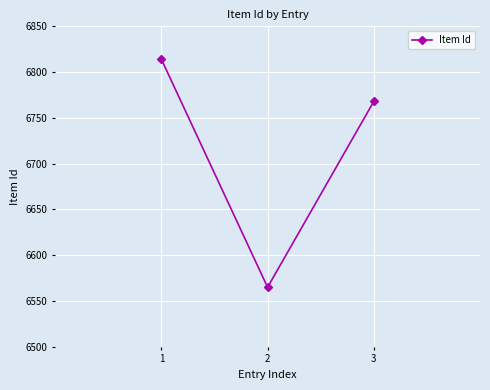

Reading left to right, transcribe all the data shown in this chart.

6814	6565	6768